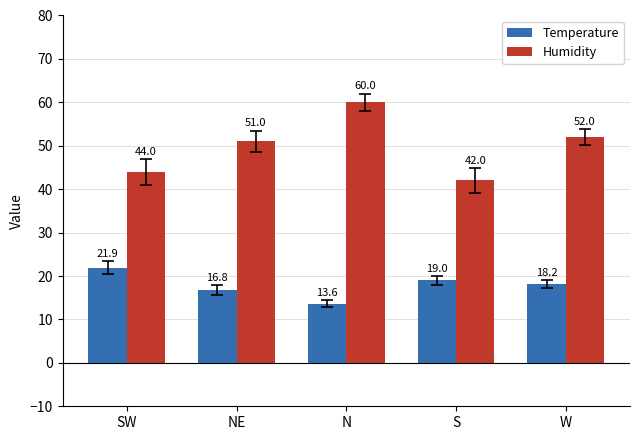

What is the maximum value for Temperature?

21.9